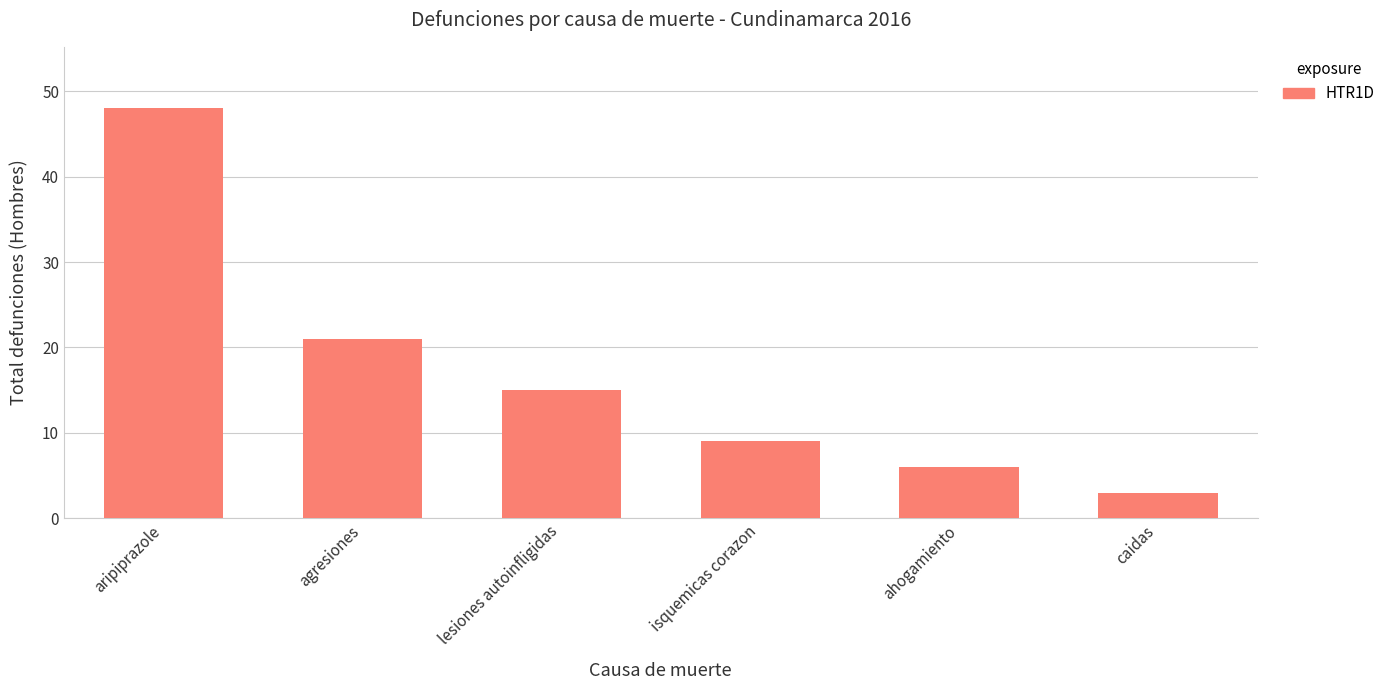

Where does the data first go above 15?

aripiprazole